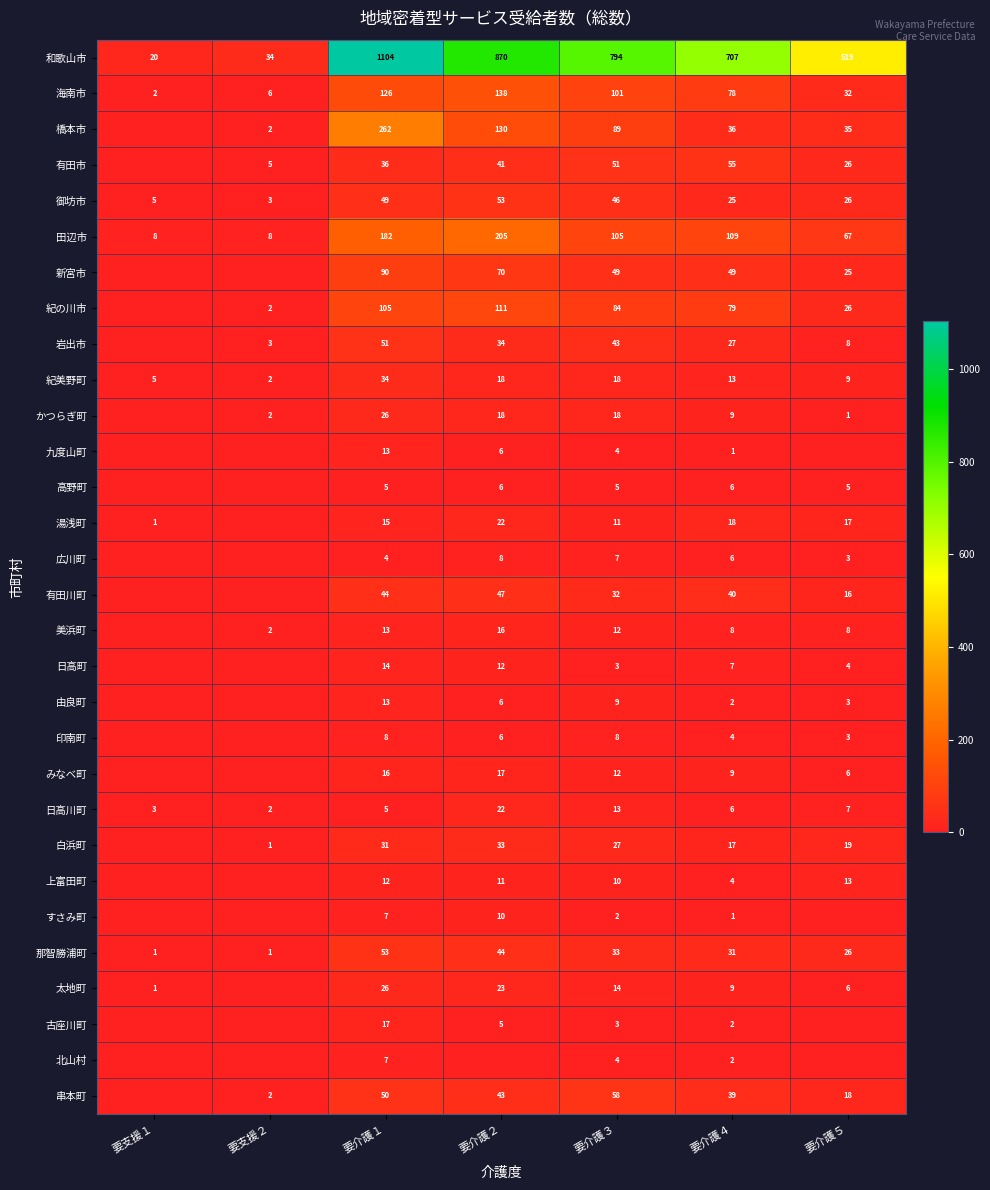

How many series are shown in this chart?

30